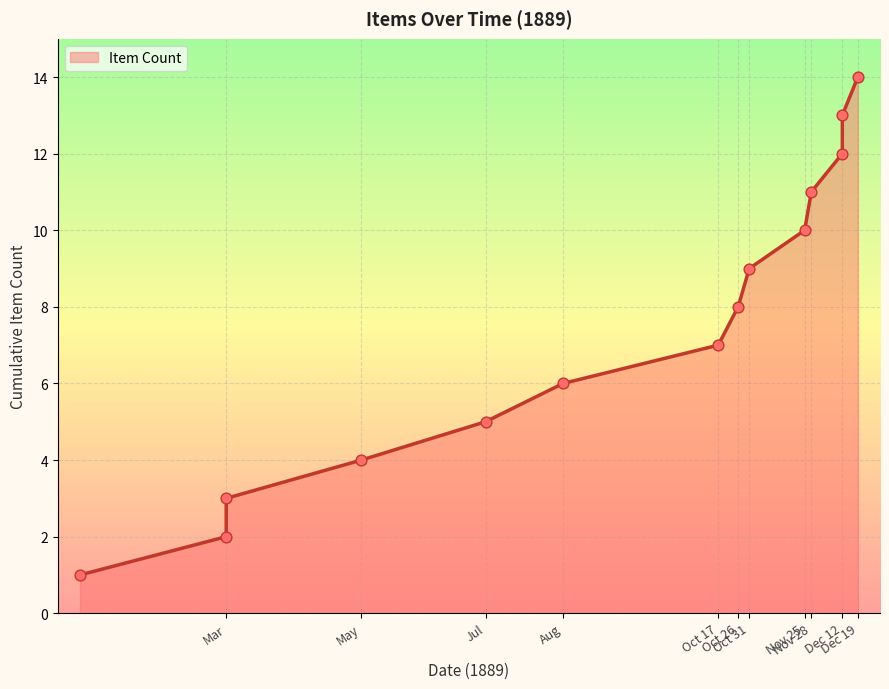

Which has a higher value, Nov 25 or Oct 26?

Nov 25